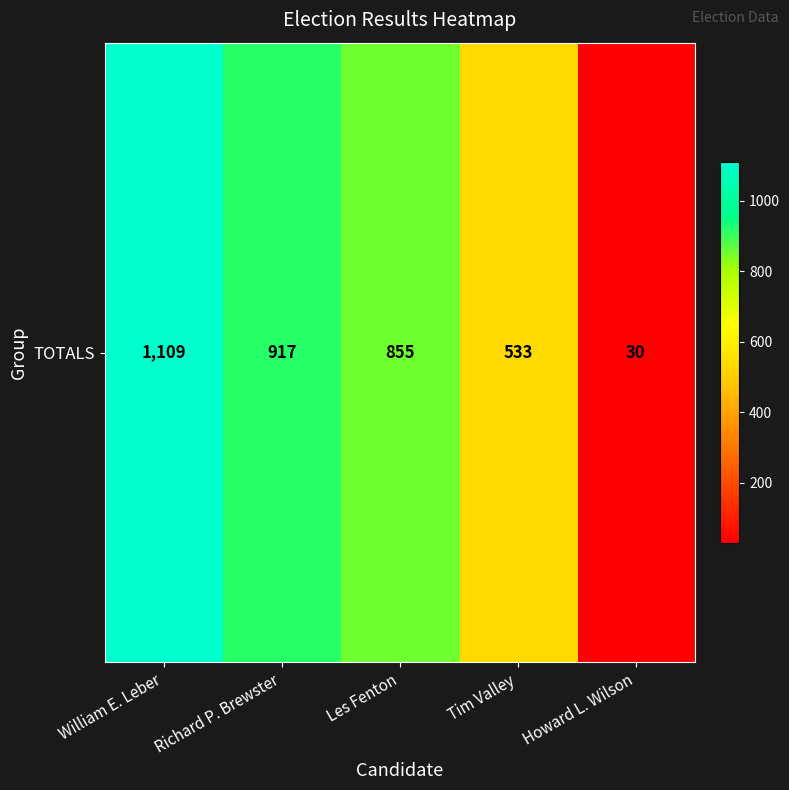

At which label does the data first exceed 855?

William E. Leber